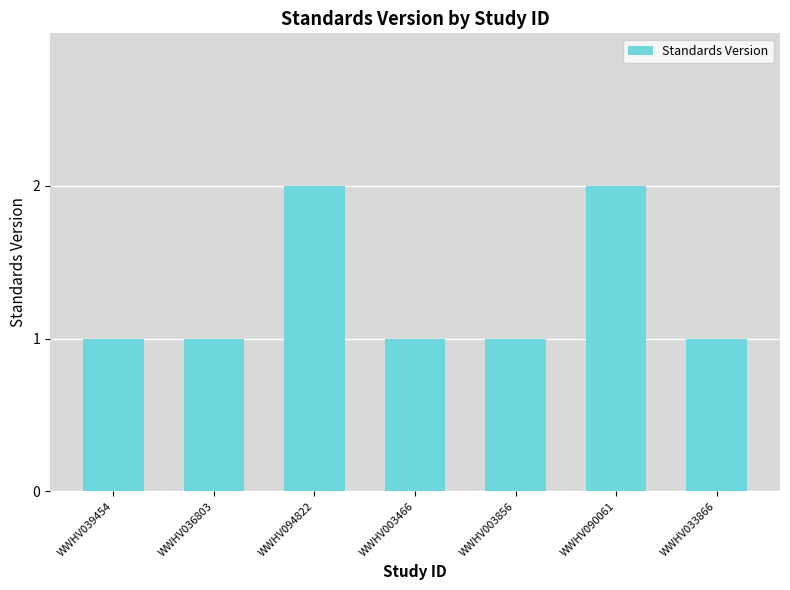

The value at WWHV094822 is 1. True or false?

False